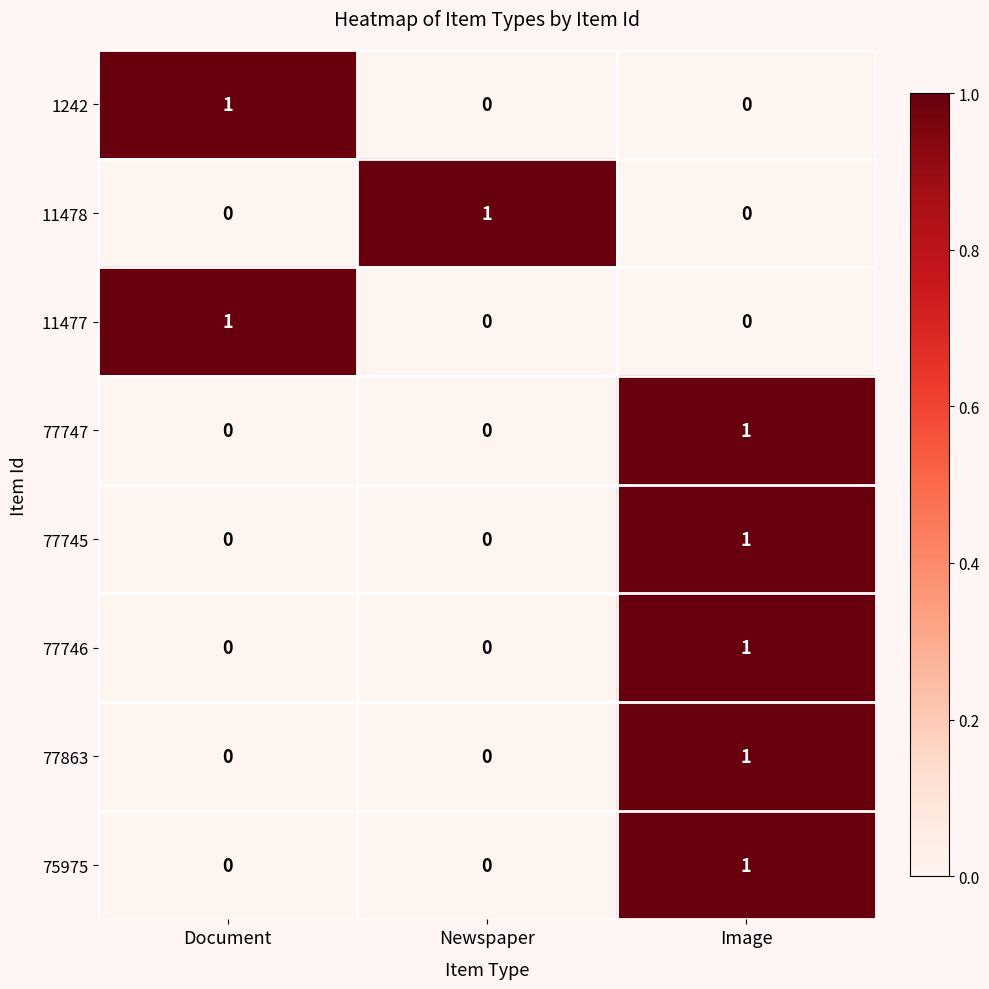

At which category is the sum across all series the highest?

Image